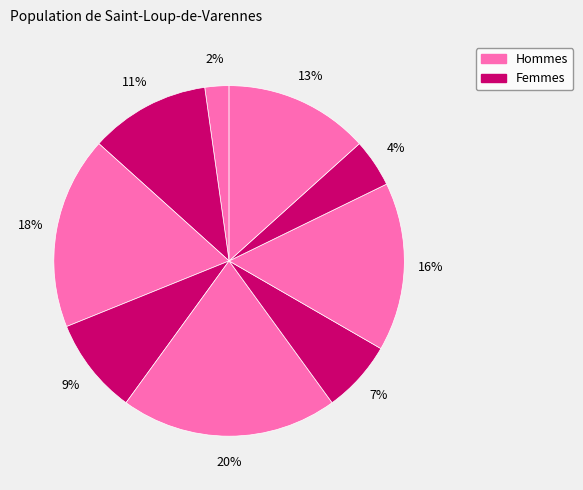

Does any single category account for the majority?

No